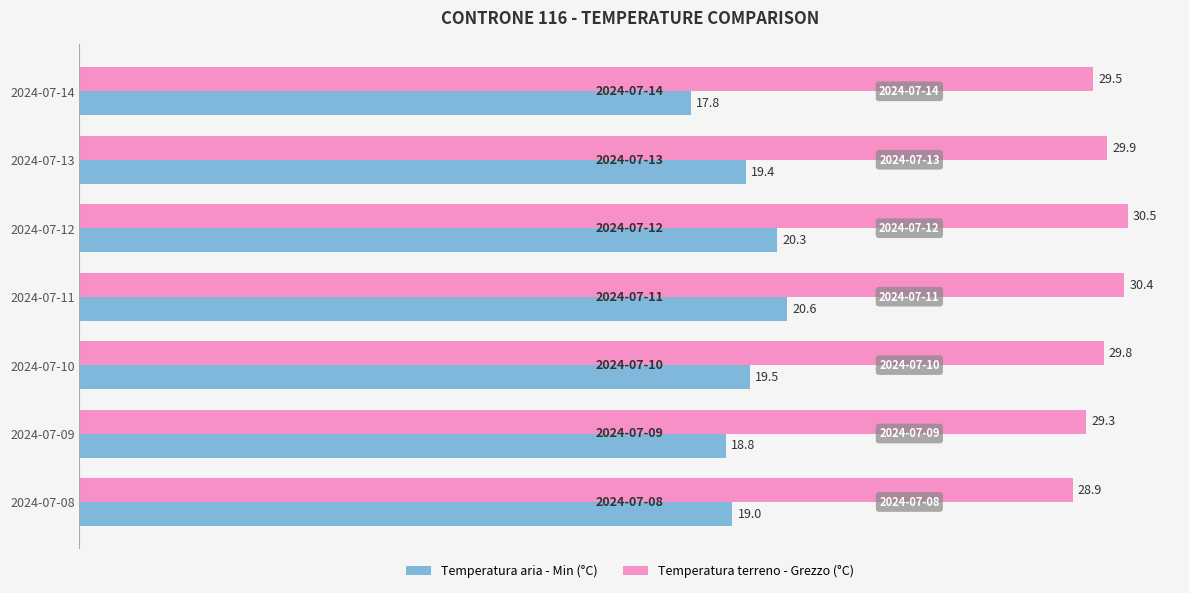

List the series in order of their peak value, lowest first.

Temperatura aria - Min (°C), Temperatura terreno - Grezzo (°C)